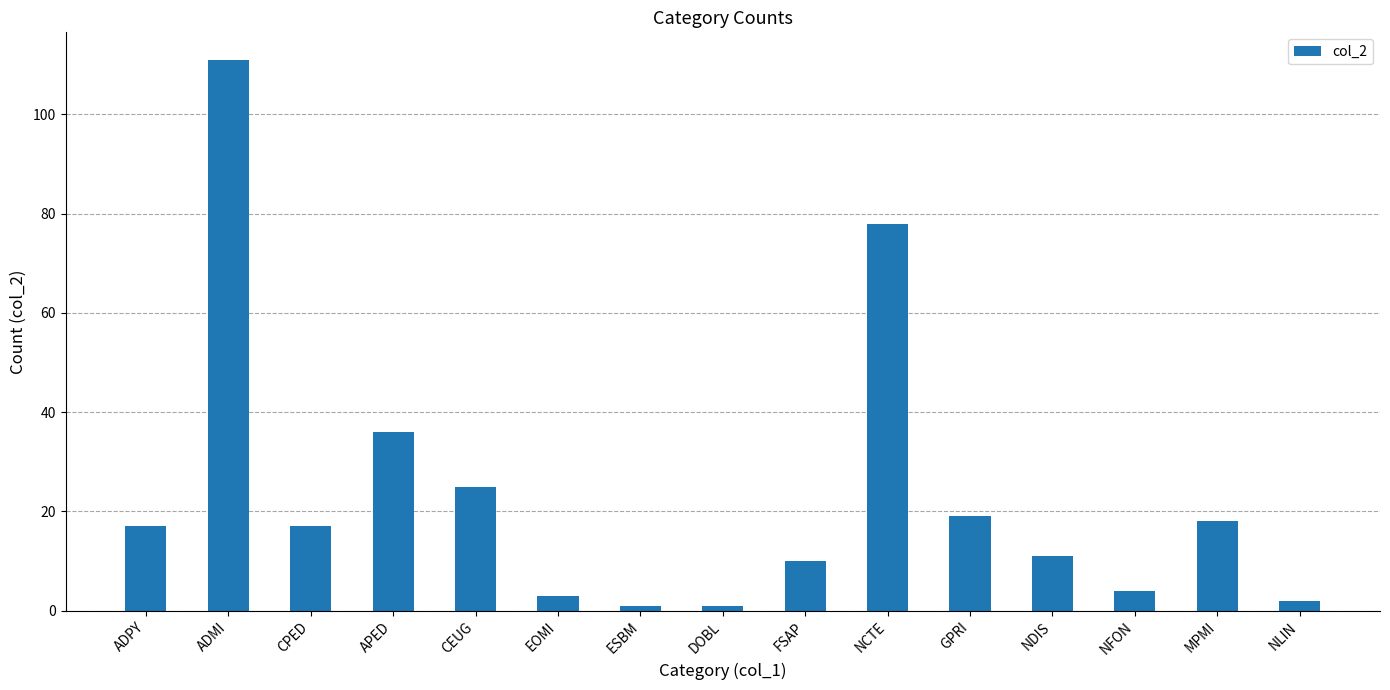

At which label is the value closest to 56?

APED